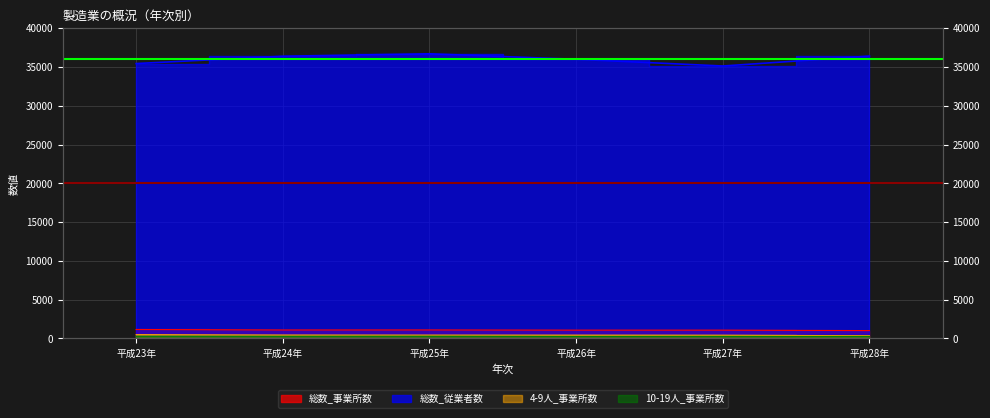

Does the chart have visible grid lines?

Yes